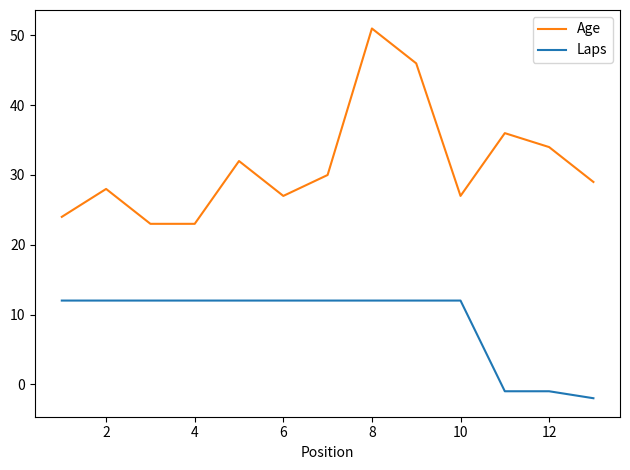

What is the difference between the maximum and minimum values in the Laps series?

14